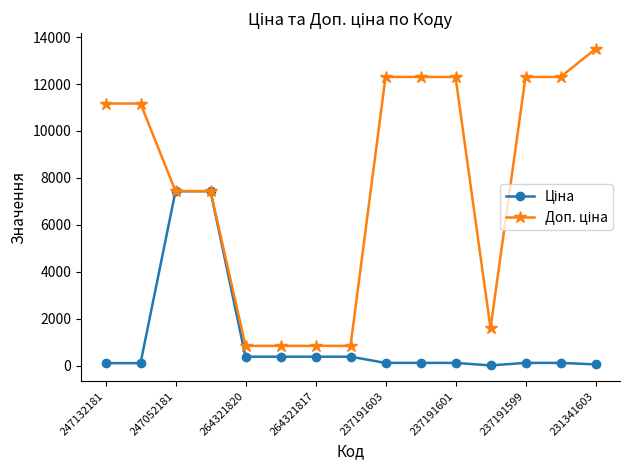

How many categories are shown in the chart?

15